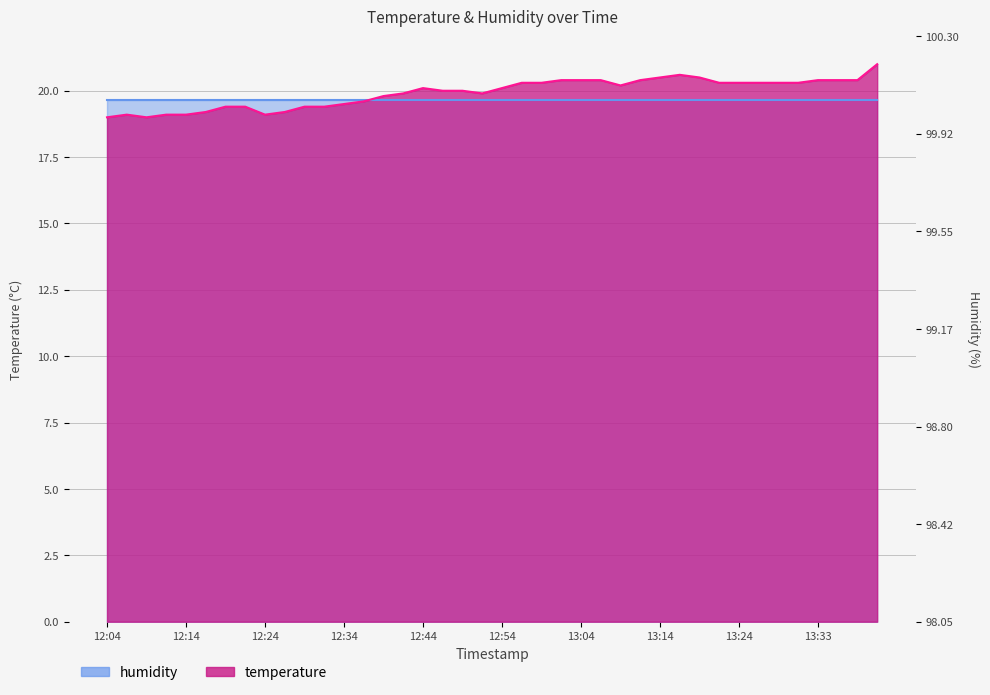

Reading right to left, list all the values displayed in this chart.

13:41=21.0	13:38=20.4	13:36=20.4	13:33=20.4	13:31=20.3	13:28=20.3	13:26=20.3	13:24=20.3	13:21=20.3	13:19=20.5	13:16=20.6	13:14=20.5	13:11=20.4	13:09=20.2	13:06=20.4	13:04=20.4	13:01=20.4	12:59=20.3	12:56=20.3	12:54=20.1	12:52=19.9	12:49=20.0	12:47=20.0	12:44=20.1	12:42=19.9	12:39=19.8	12:37=19.6	12:34=19.5	12:32=19.4	12:29=19.4	12:27=19.2	12:24=19.1	12:22=19.4	12:19=19.4	12:17=19.2	12:14=19.1	12:12=19.1	12:09=19.0	12:07=19.1	12:04=19.0